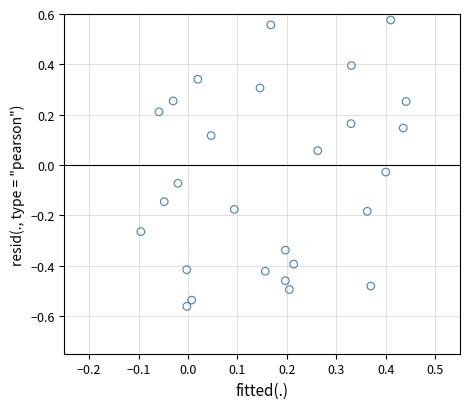

What is the range of X values (max minus min)?

0.5